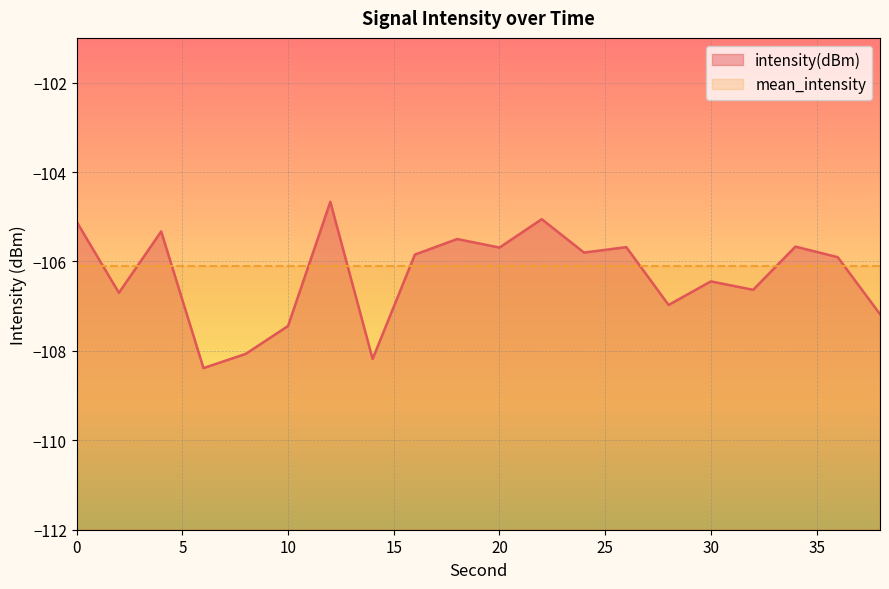

The chart shows a value of -156.6 at 0. True or false?

False